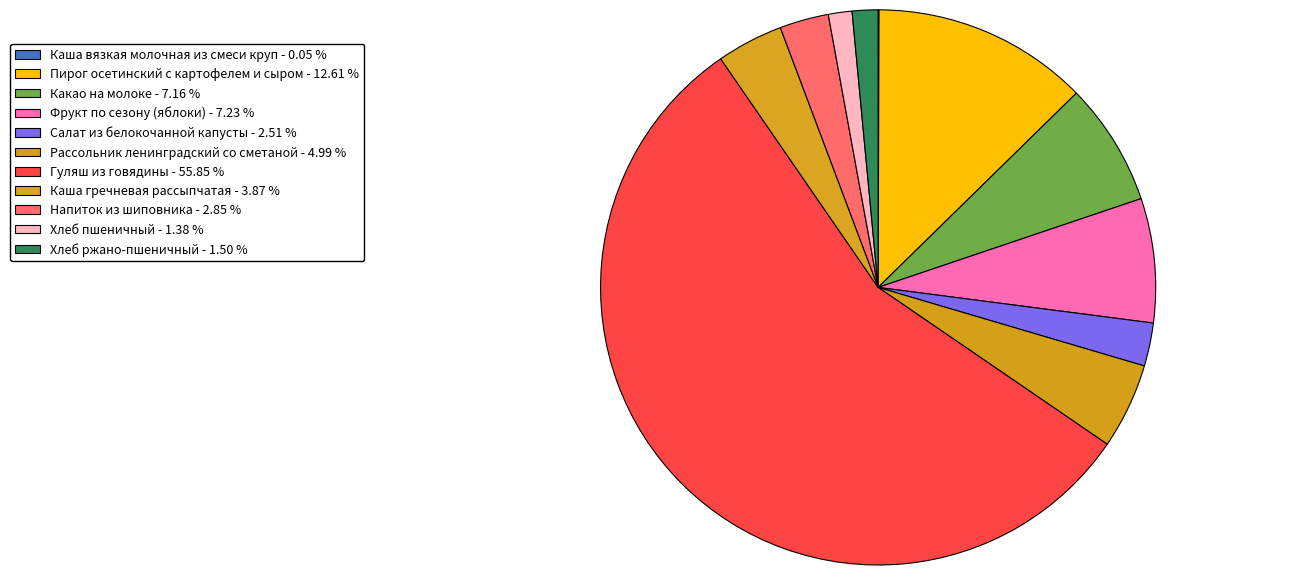

Which slice is the largest?

Гуляш из говядины